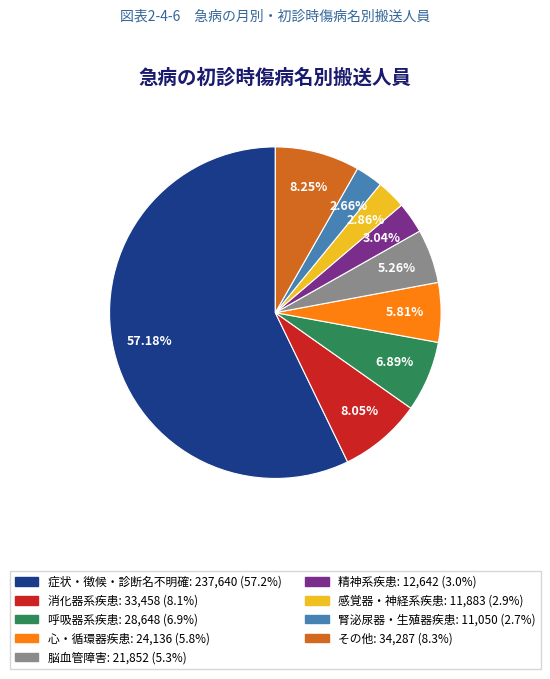

Approximately how many times larger is the value at その他 compared to 感覚器・神経系疾患?

2.9